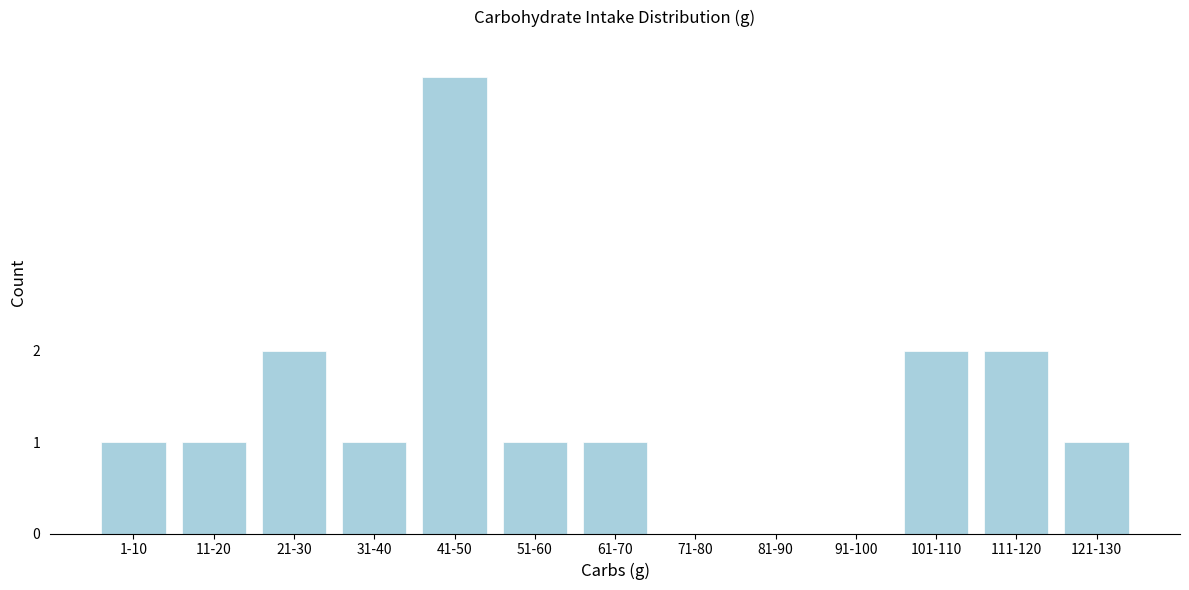

Reading right to left, transcribe all the data shown in this chart.

121-130=1	111-120=2	101-110=2	91-100=0	81-90=0	71-80=0	61-70=1	51-60=1	41-50=5	31-40=1	21-30=2	11-20=1	1-10=1